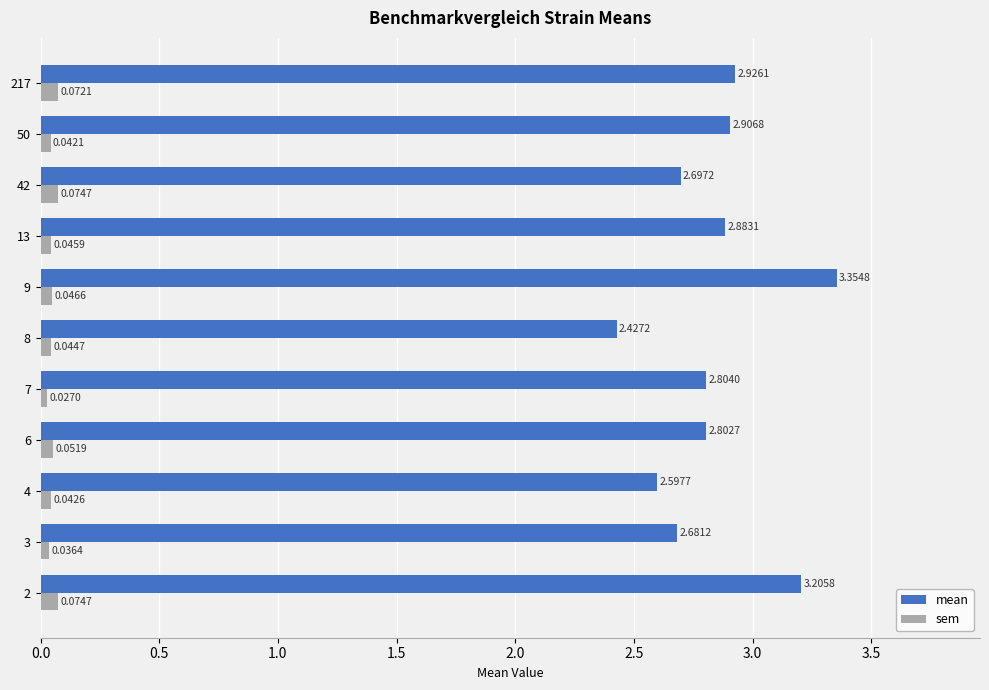

At how many categories does at least one series exceed 3?

2